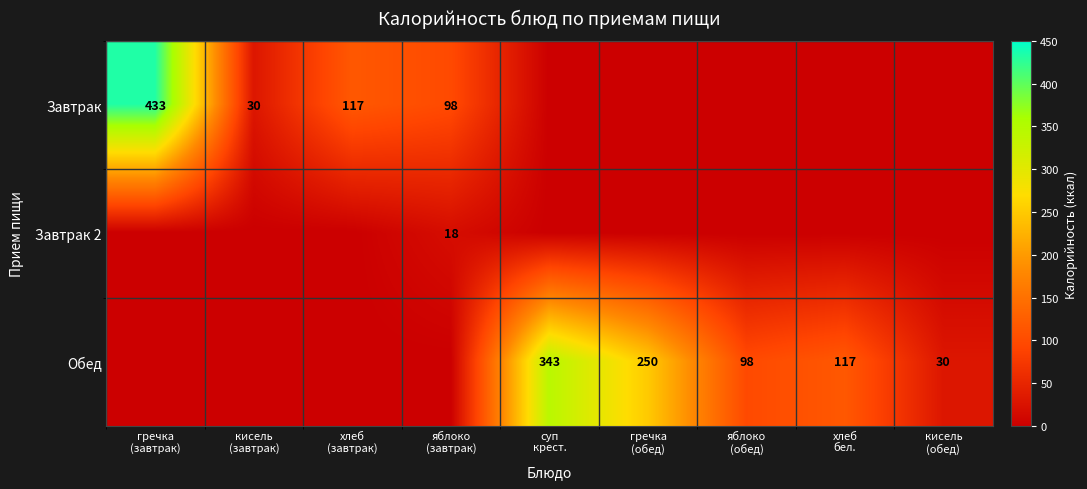

Which series has the largest total across all categories?

Обед